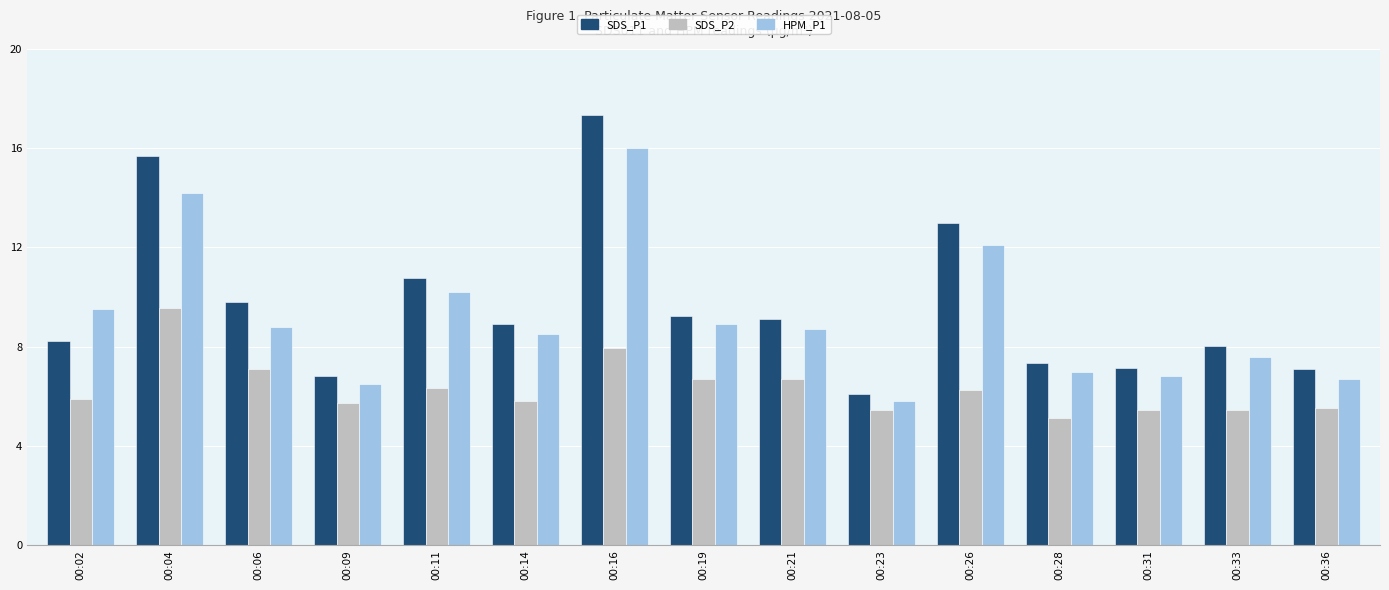

Does the chart contain stacked bars?

No